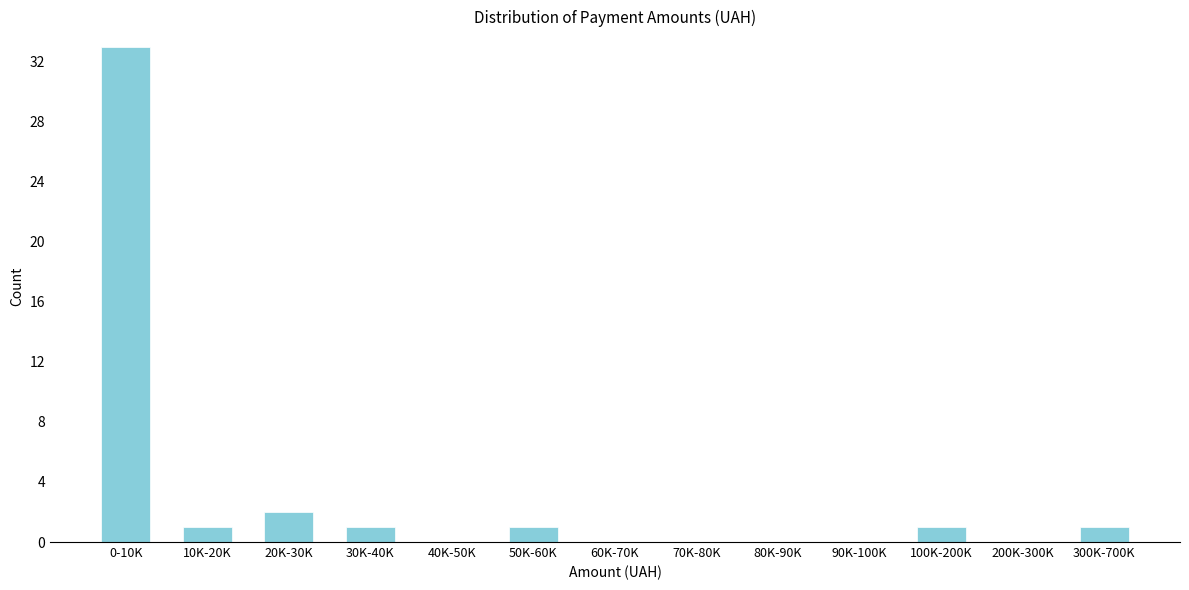

Reading left to right, list all the values displayed in this chart.

0-10K=33	10K-20K=1	20K-30K=2	30K-40K=1	40K-50K=0	50K-60K=1	60K-70K=0	70K-80K=0	80K-90K=0	90K-100K=0	100K-200K=1	200K-300K=0	300K-700K=1